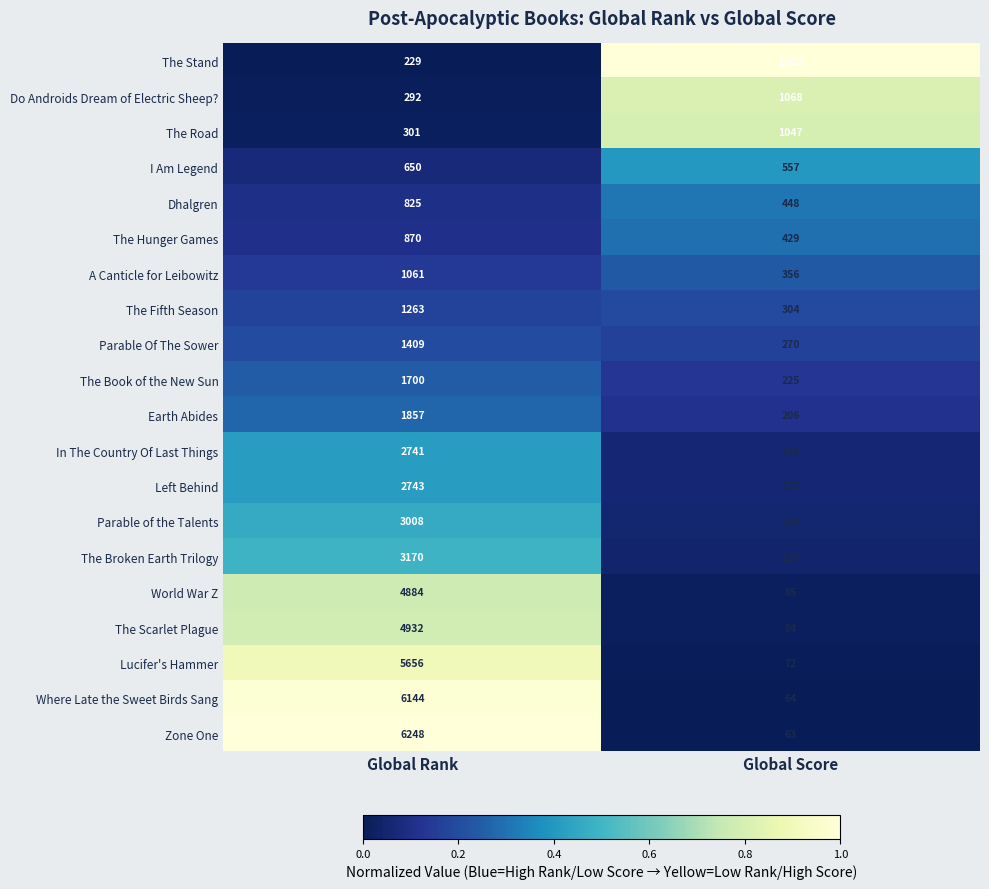

Count the number of data series in this chart.

20